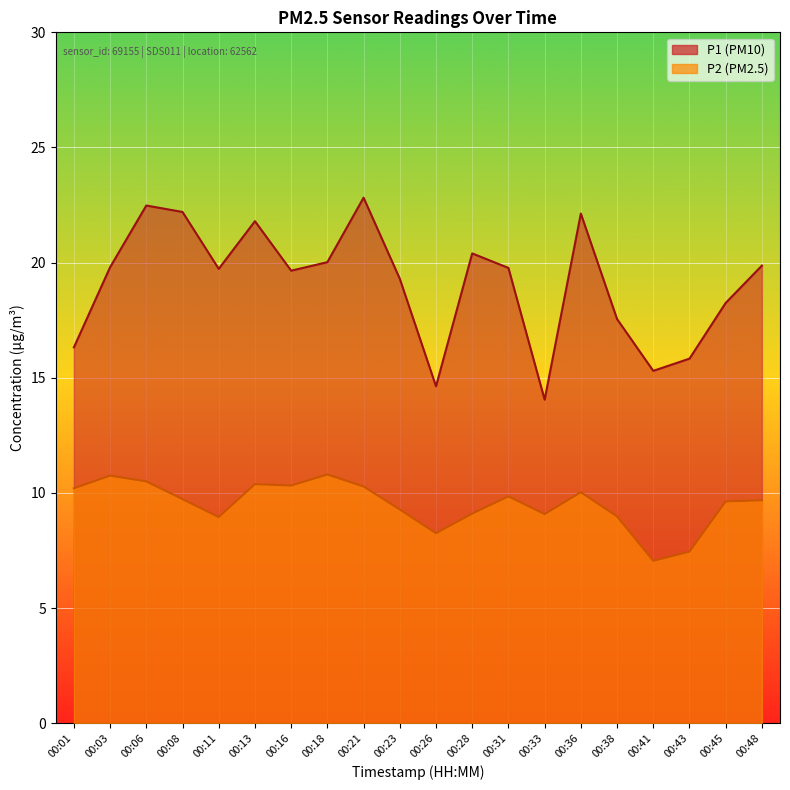

At which category is the sum across all series the highest?

00:21